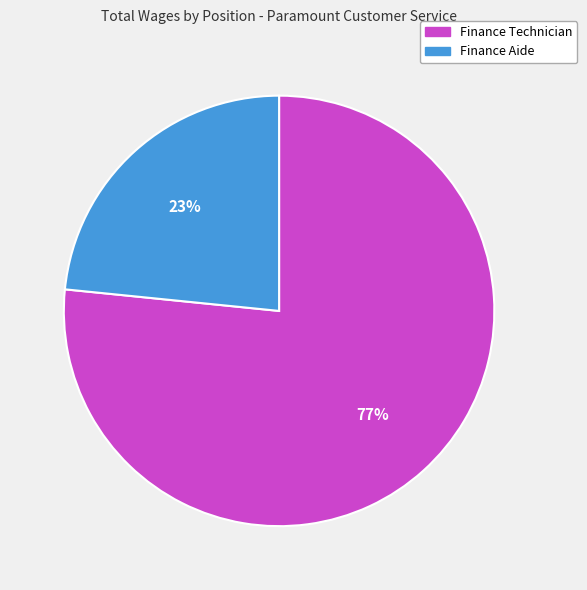

Which has a higher value, Finance Aide or Finance Technician?

Finance Technician